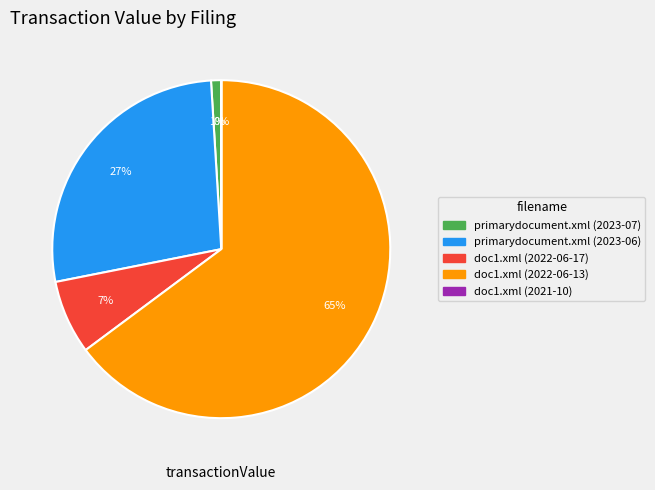

Combined, do primarydocument.xml (2023-06) and doc1.xml (2022-06-13) account for over 50%?

Yes